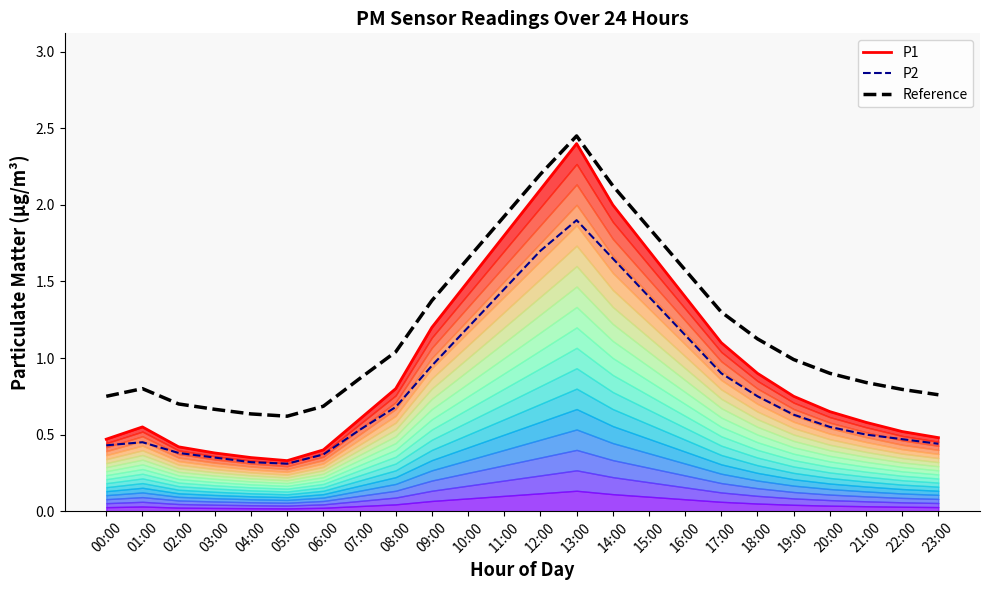

The value of P2 at 10:00 is 0.8. True or false?

False